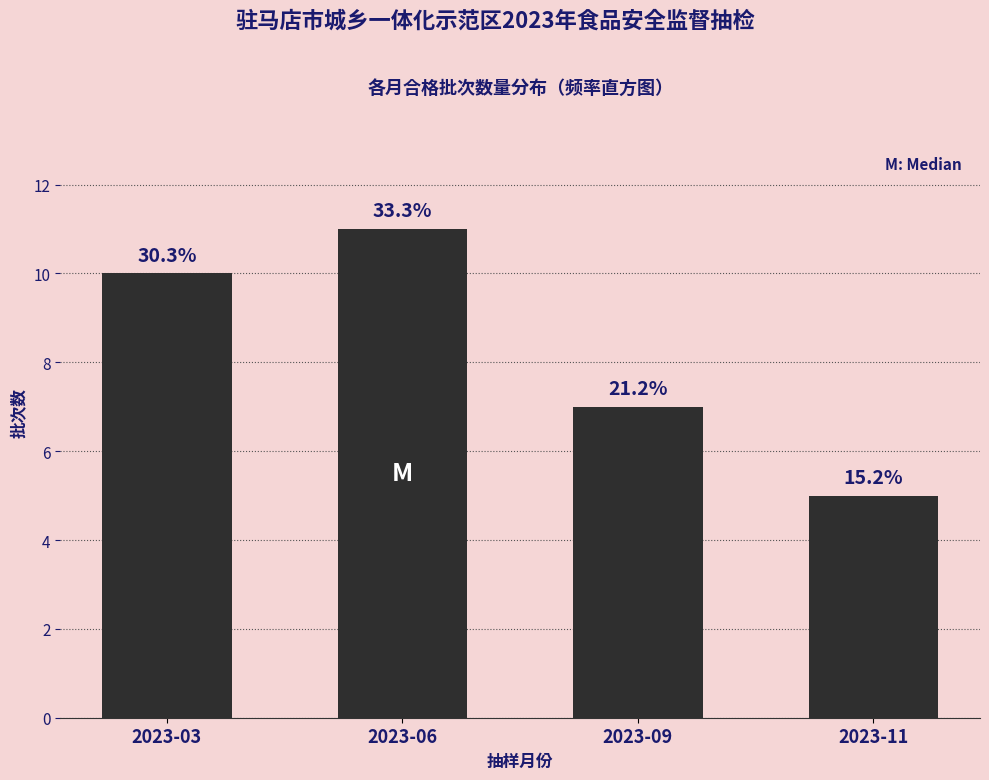

Are the bars horizontal?

No